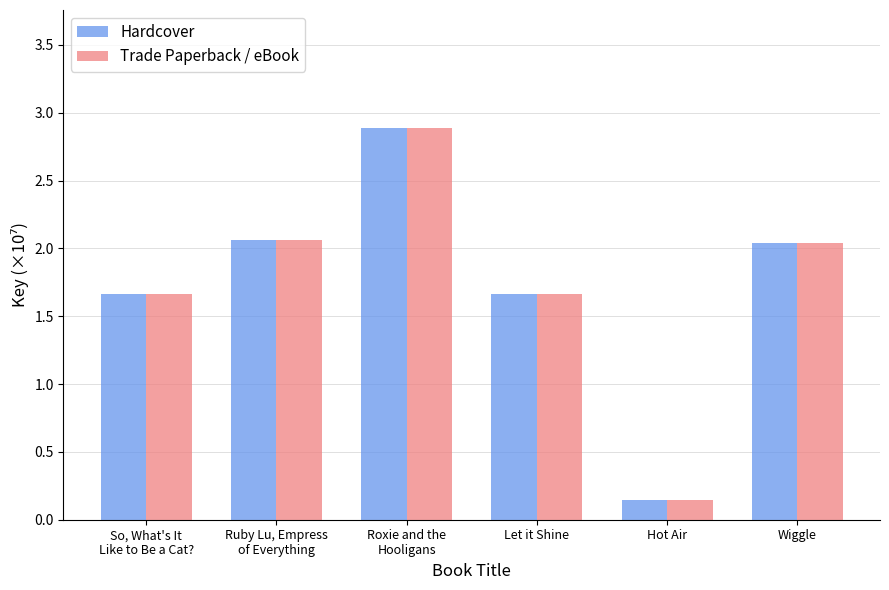

What is the total value across all series at Wiggle?

4.1